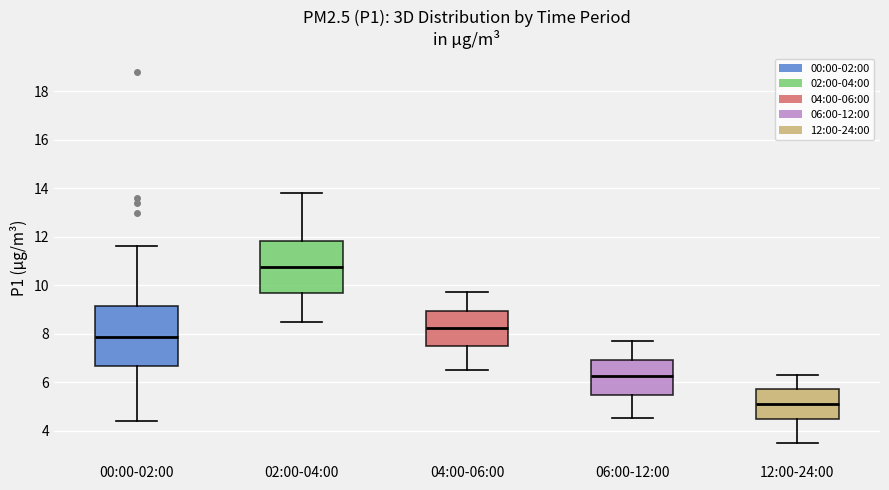

Comparing the boxes themselves (not the whiskers), which one is the tallest?

00:00-02:00